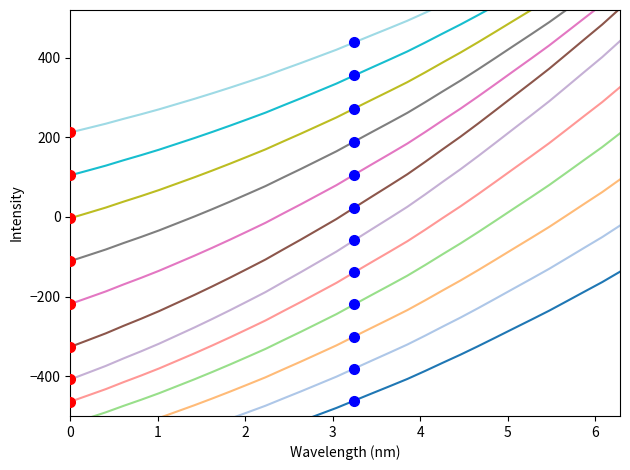

What position from the left is 220.3533?

13